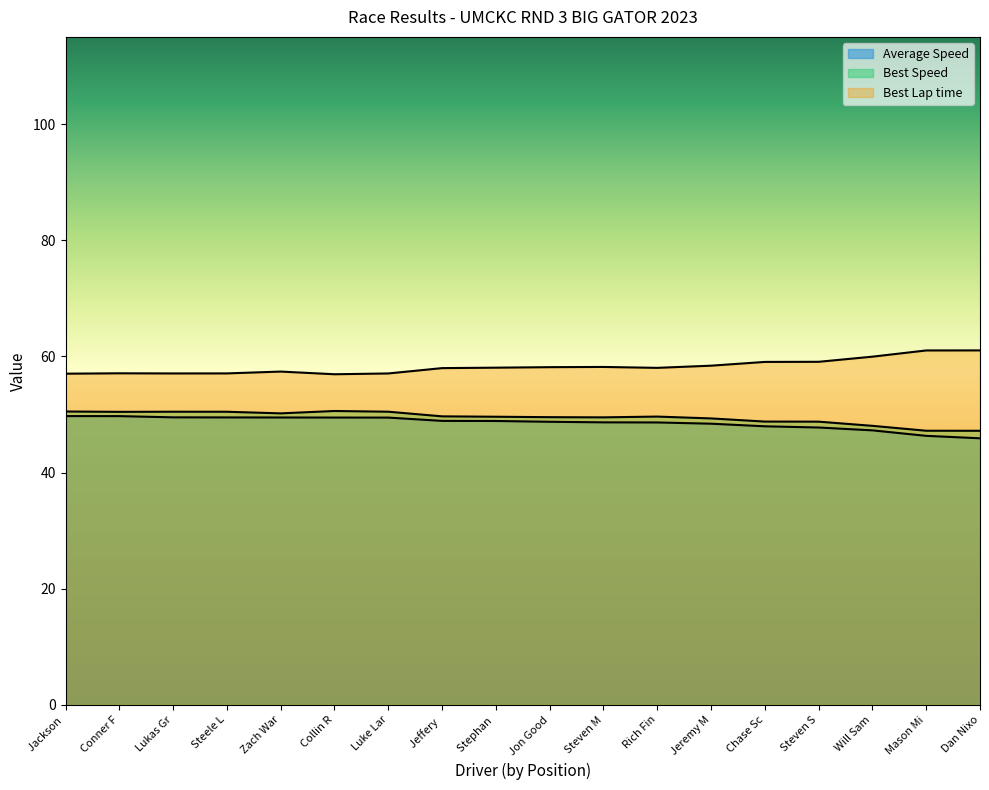

True or false: Best Speed has a value of 50.5 at Luke Lar.

True